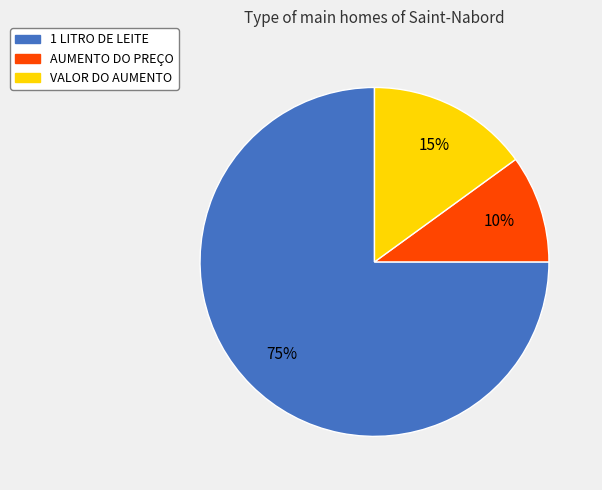

Count the number of slices in the pie.

3